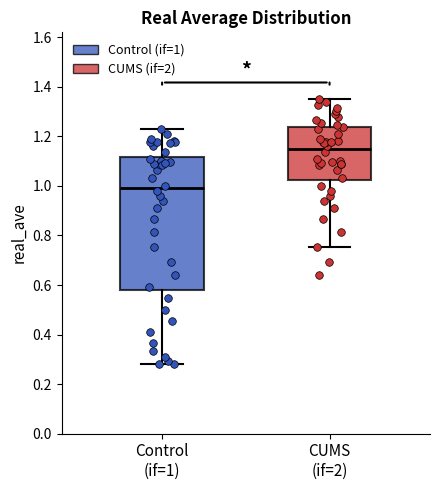

Which box has the lowest median line?

Control (if=1)